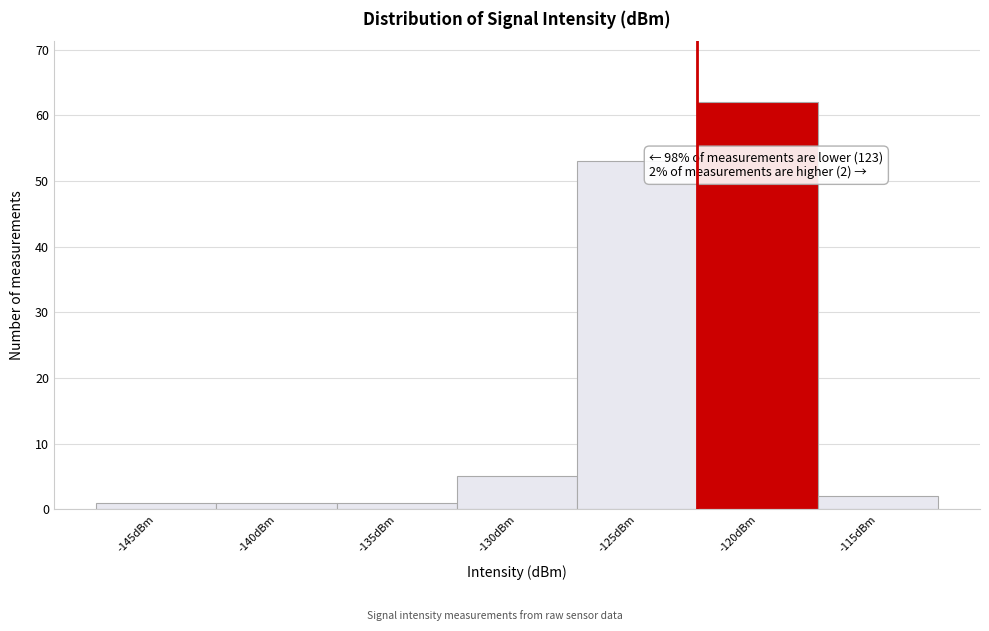

Reading left to right, list all the values displayed in this chart.

-145dBm=1	-140dBm=1	-135dBm=1	-130dBm=5	-125dBm=53	-120dBm=62	-115dBm=2